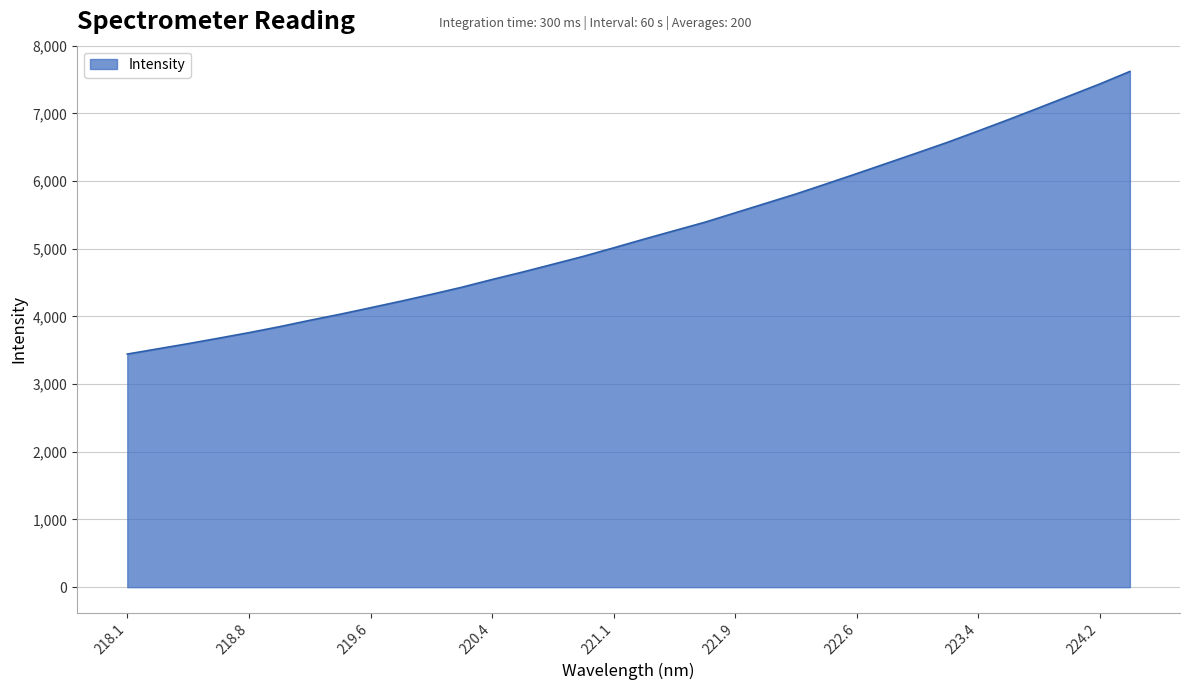

What is the smallest value displayed?

3444.5